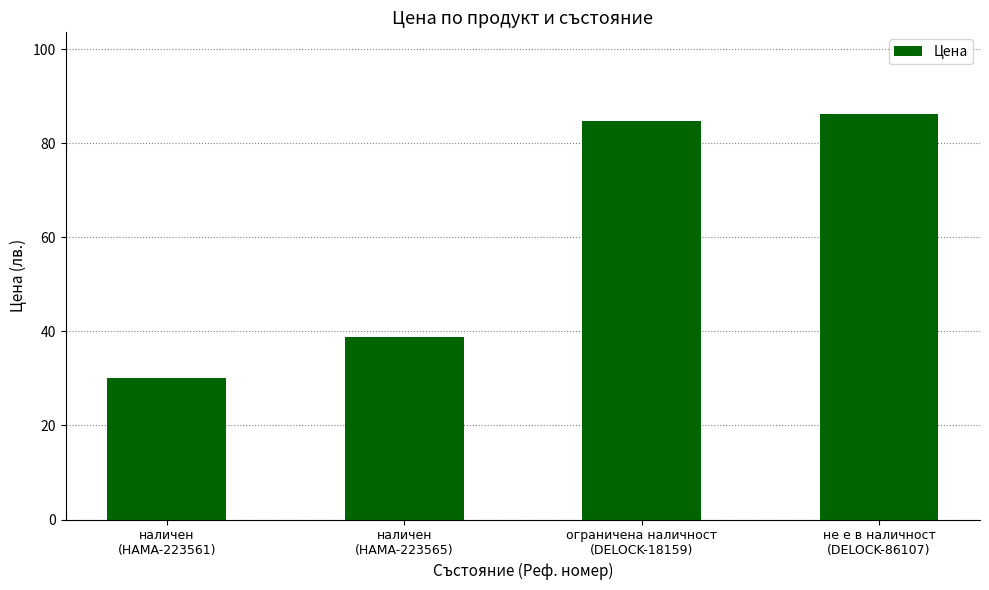

What is the sum of the values at ограничена наличност
(DELOCK-18159) and наличен
(HAMA-223565)?

123.4